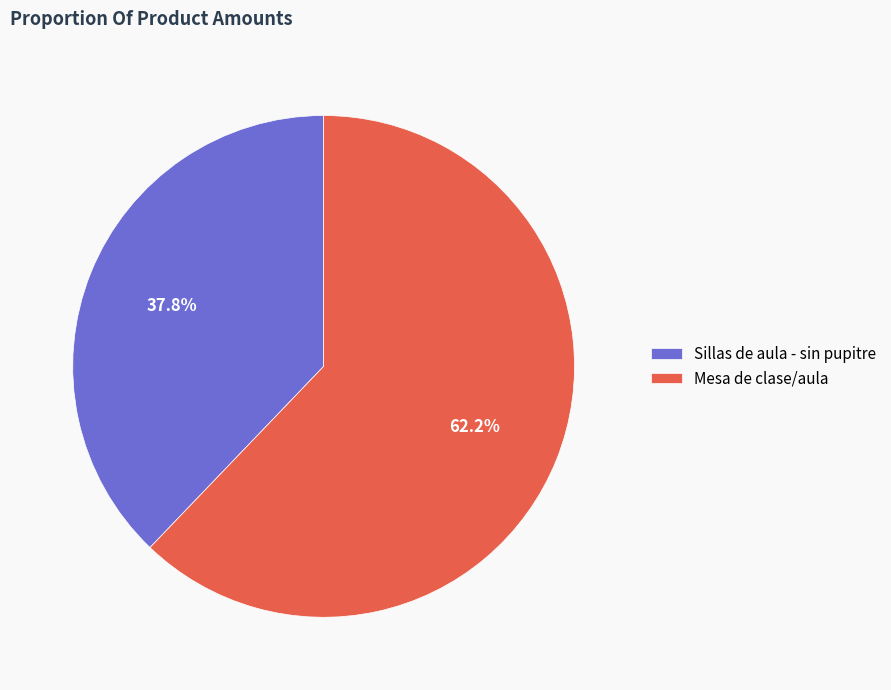

What is the ratio of the value at Sillas de aula - sin pupitre to the value at Mesa de clase/aula?

0.6